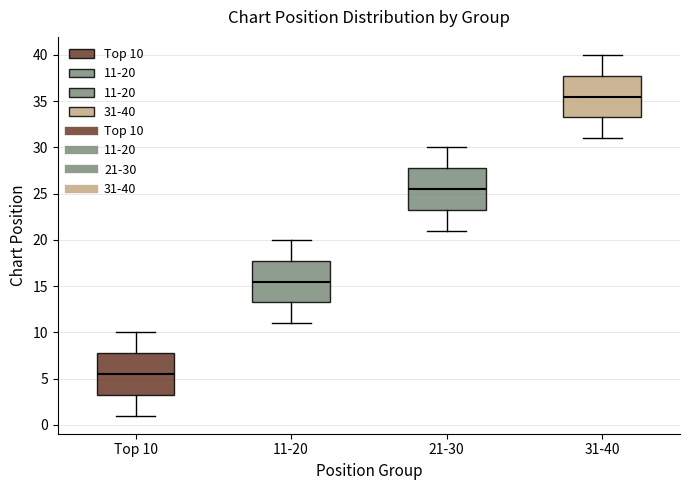

Which box has the lowest median line?

Top 10